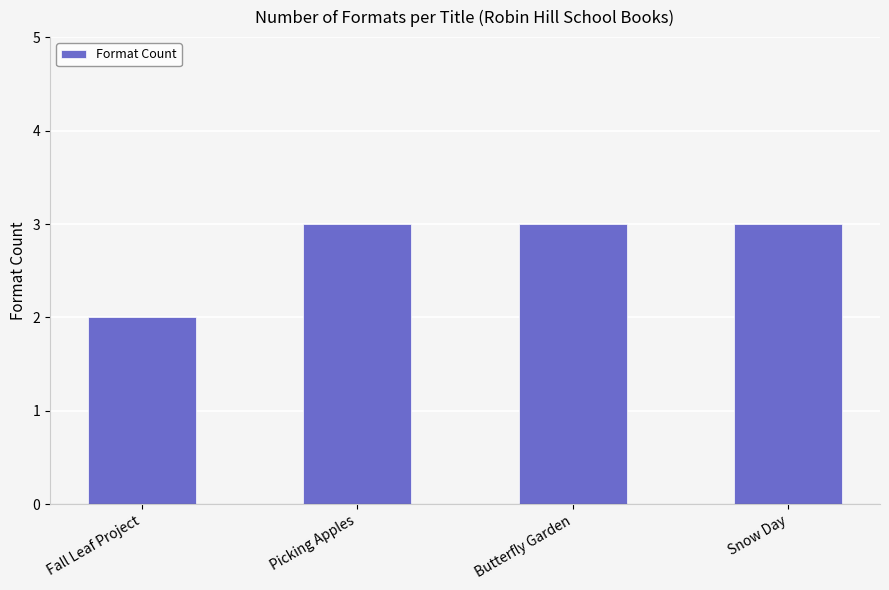

What is the greatest value displayed?

3